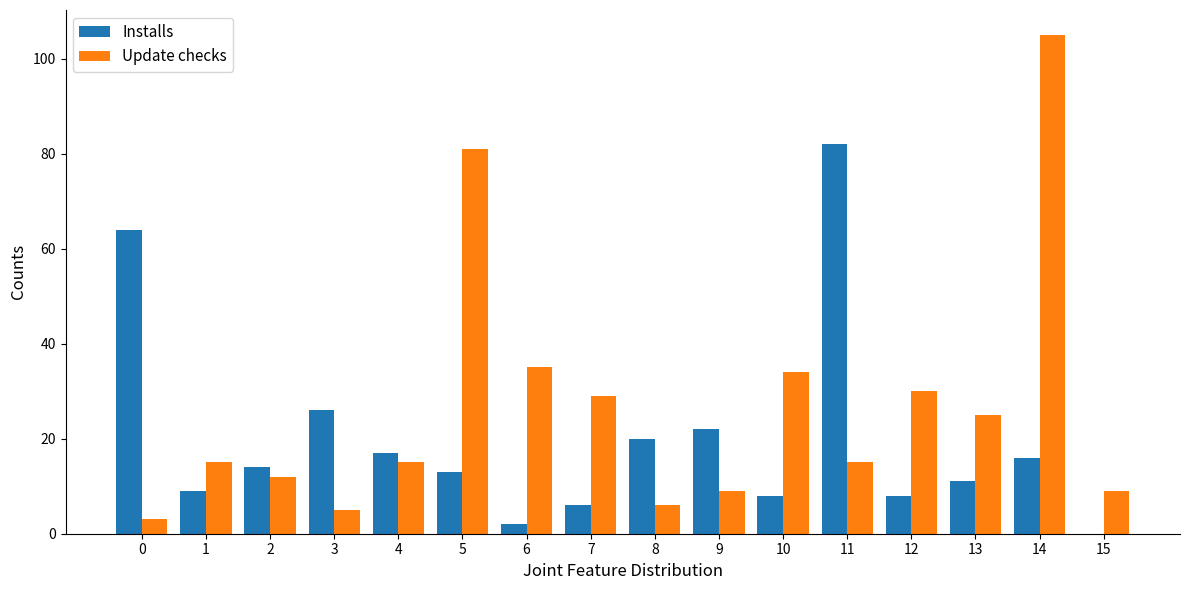

What is the difference between the Installs values at 4 and 0?

47